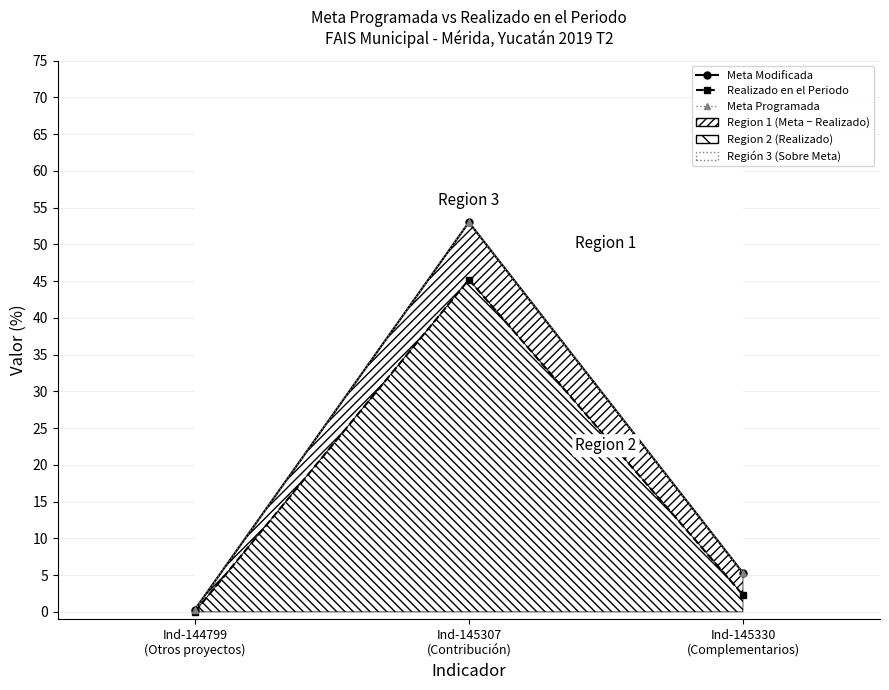

At which label does Realizado en el Periodo first exceed 2?

Ind-145307
(Contribución)